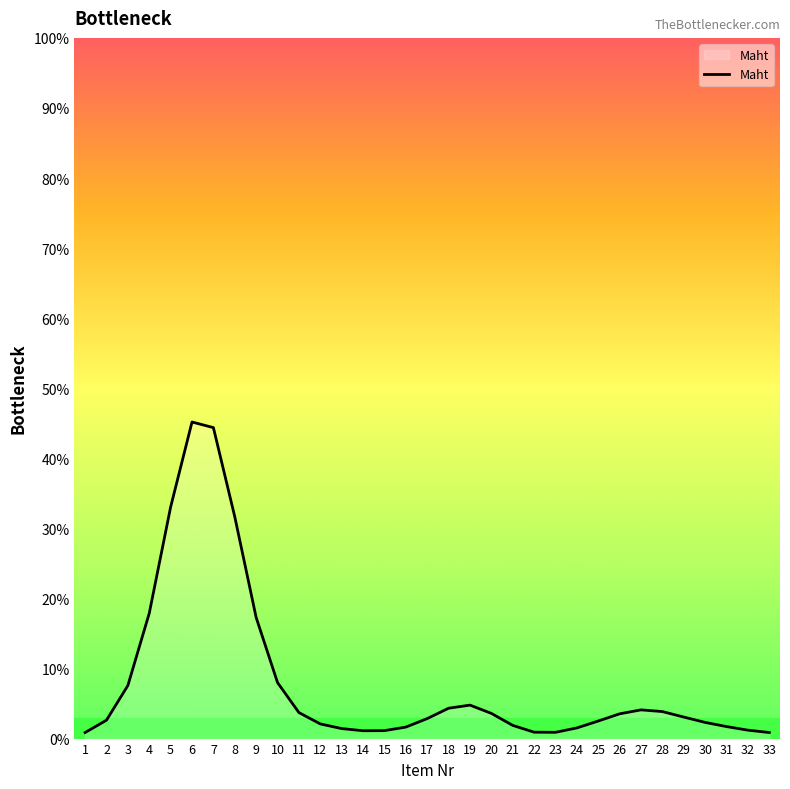

At which label does the data first exceed 2?

2